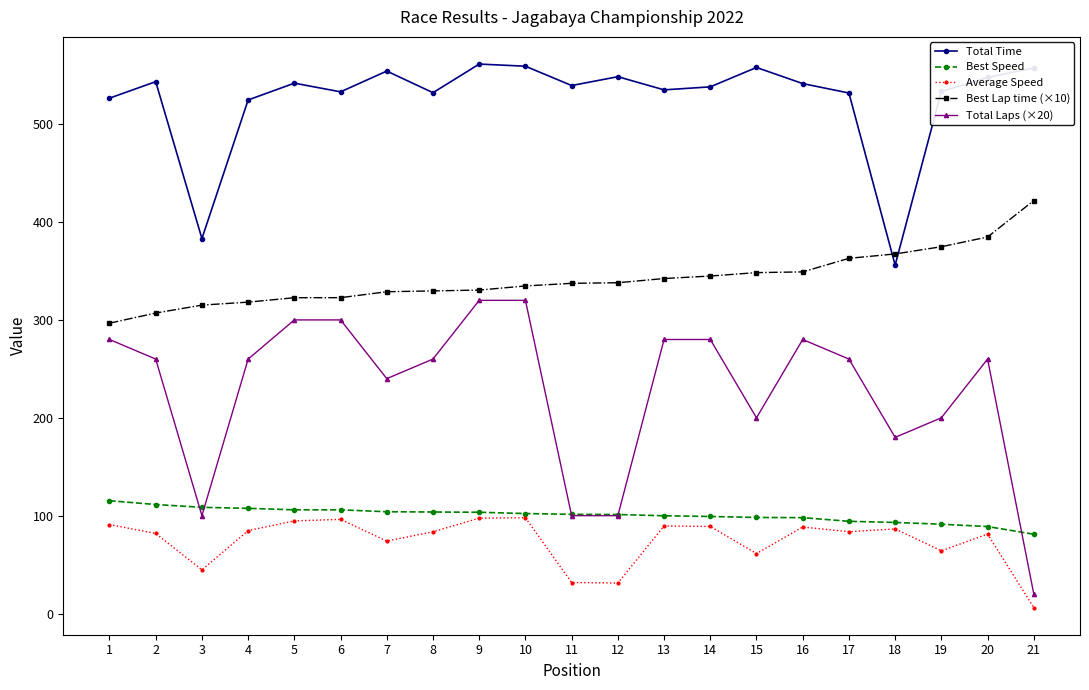

True or false: Total Time has a value of 947.0 at 13.

False